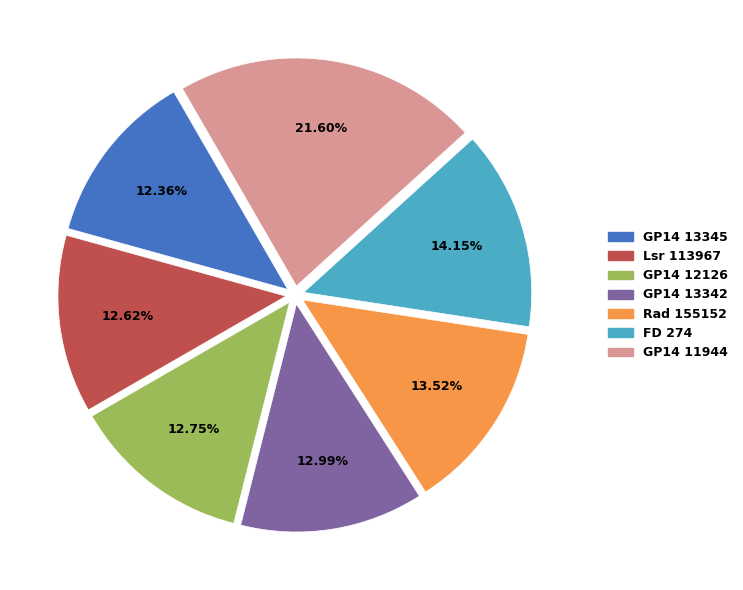

How many segments does this pie chart have?

7